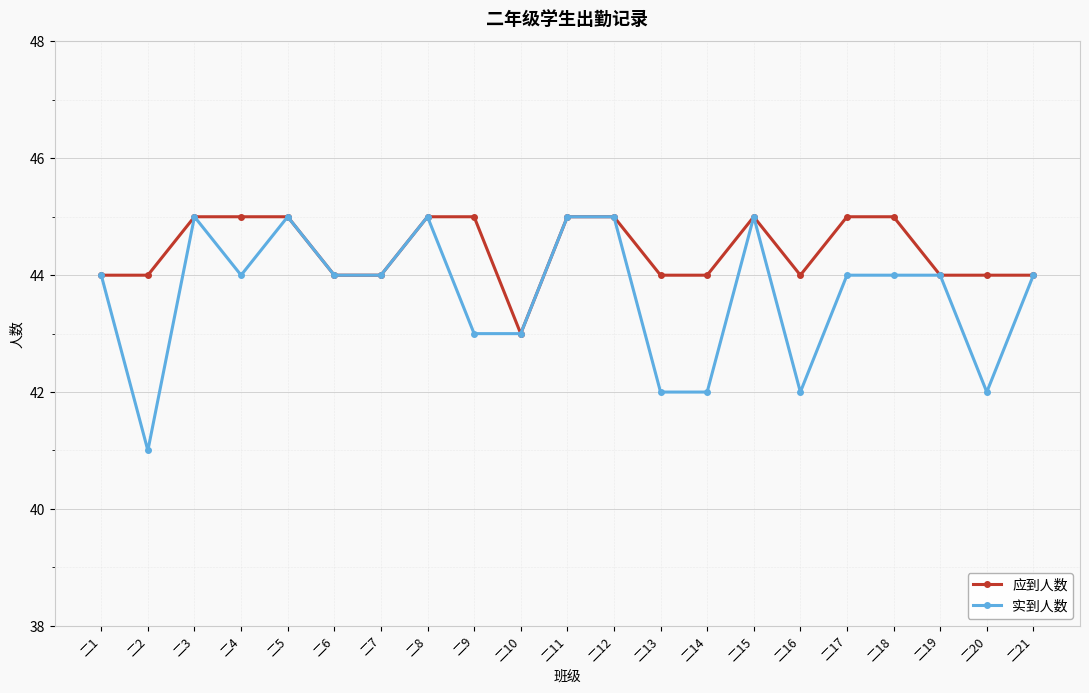

Reading left to right, list all the values displayed in this chart.

应到人数: 44	44	45	45	45	44	44	45	45	43	45	45	44	44	45	44	45	45	44	44	44
实到人数: 44	41	45	44	45	44	44	45	43	43	45	45	42	42	45	42	44	44	44	42	44